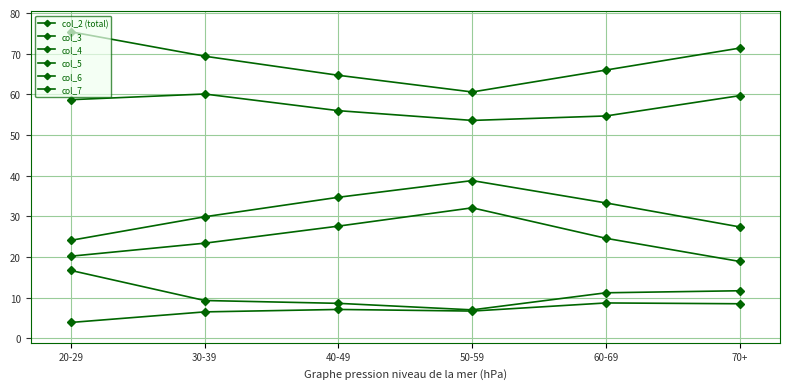

How many interior local peaks does the col_4 series have?

1